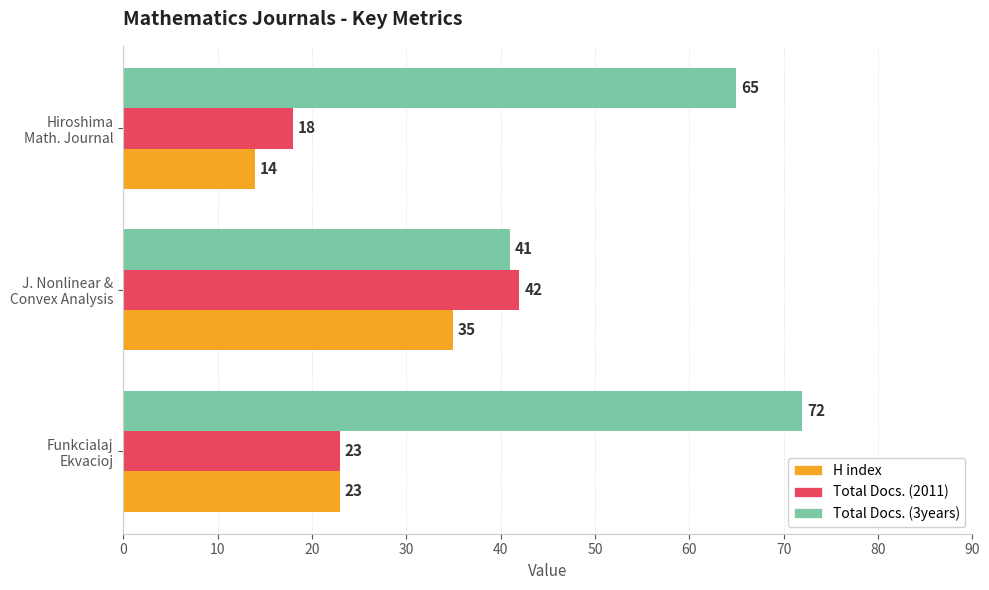

How many Total Docs. (3years) values are between 41 and 72?

3